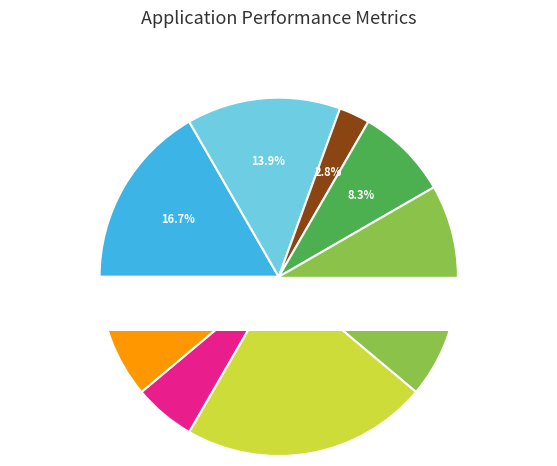

What percentage is NOT represented by Директор?

80.6%